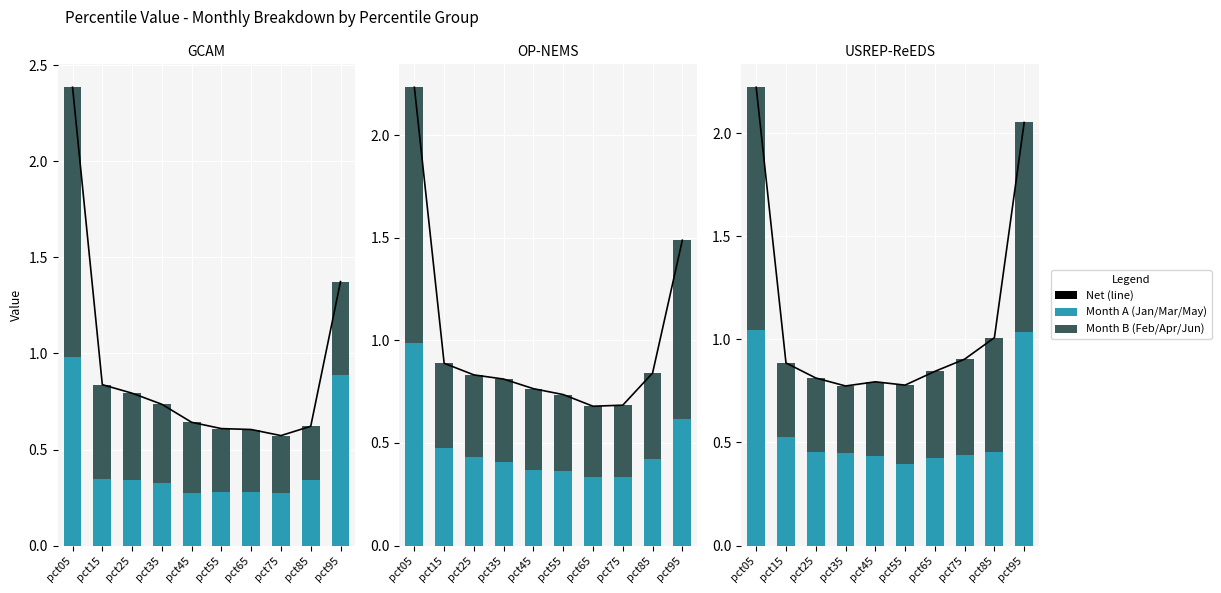

Which category has the highest value across all series?

pct05